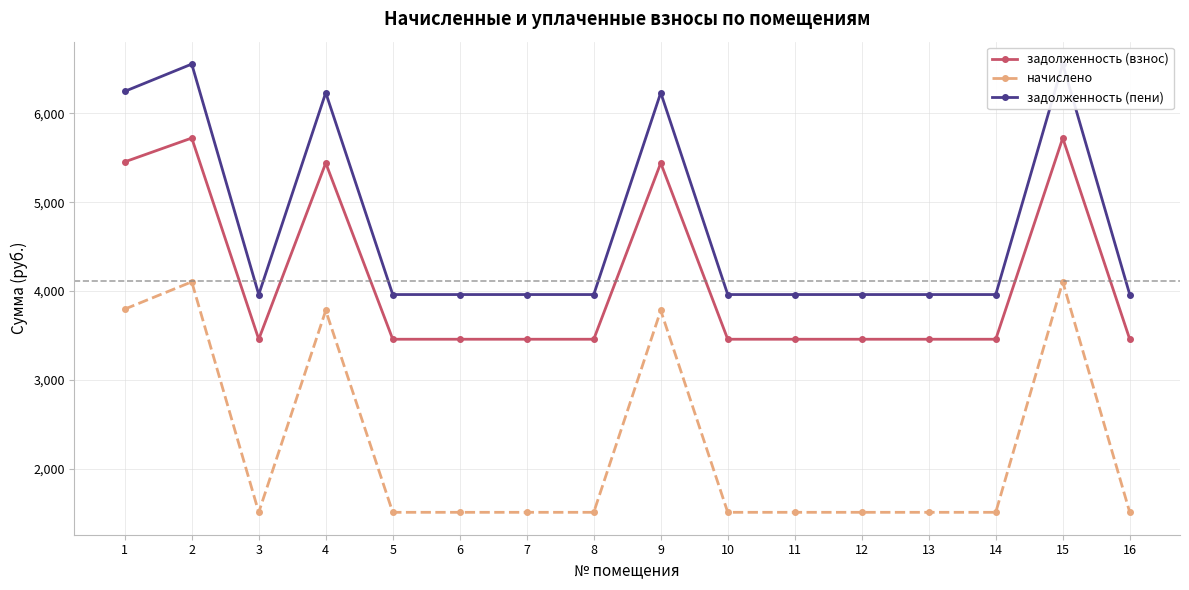

Rank the categories by начислено value from highest to lowest.

2, 15, 1, 4, 9, 3, 5, 6, 7, 8, 10, 11, 12, 13, 14, 16